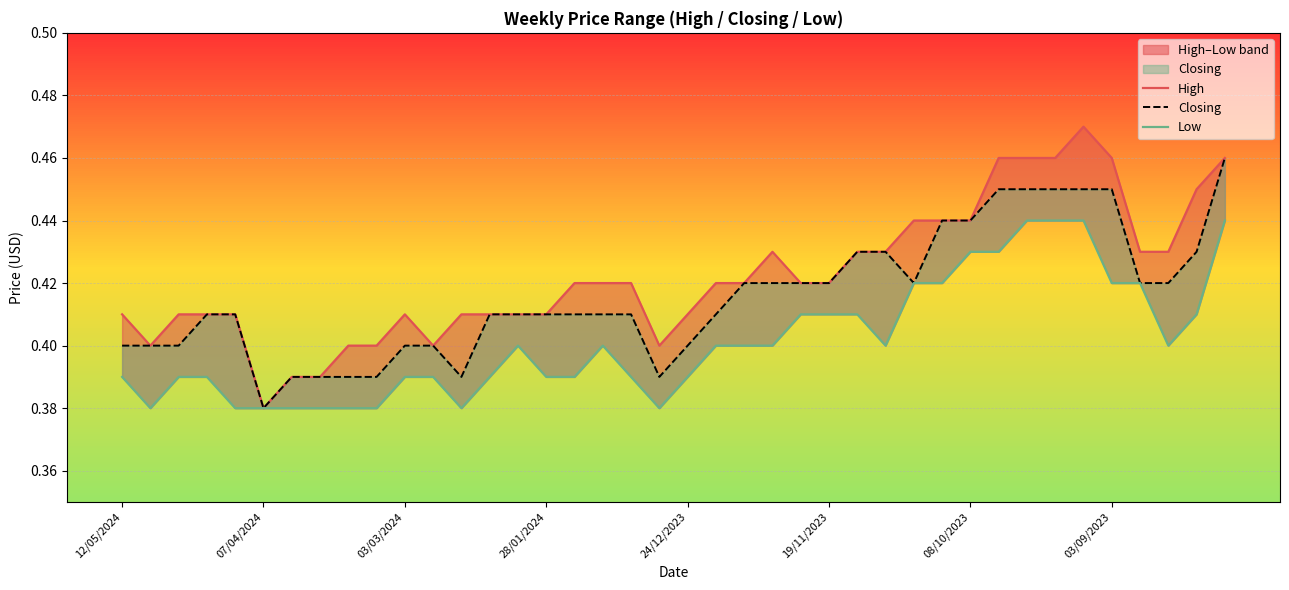

Rank the series by their maximum value, from lowest to highest.

Low, Closing, High